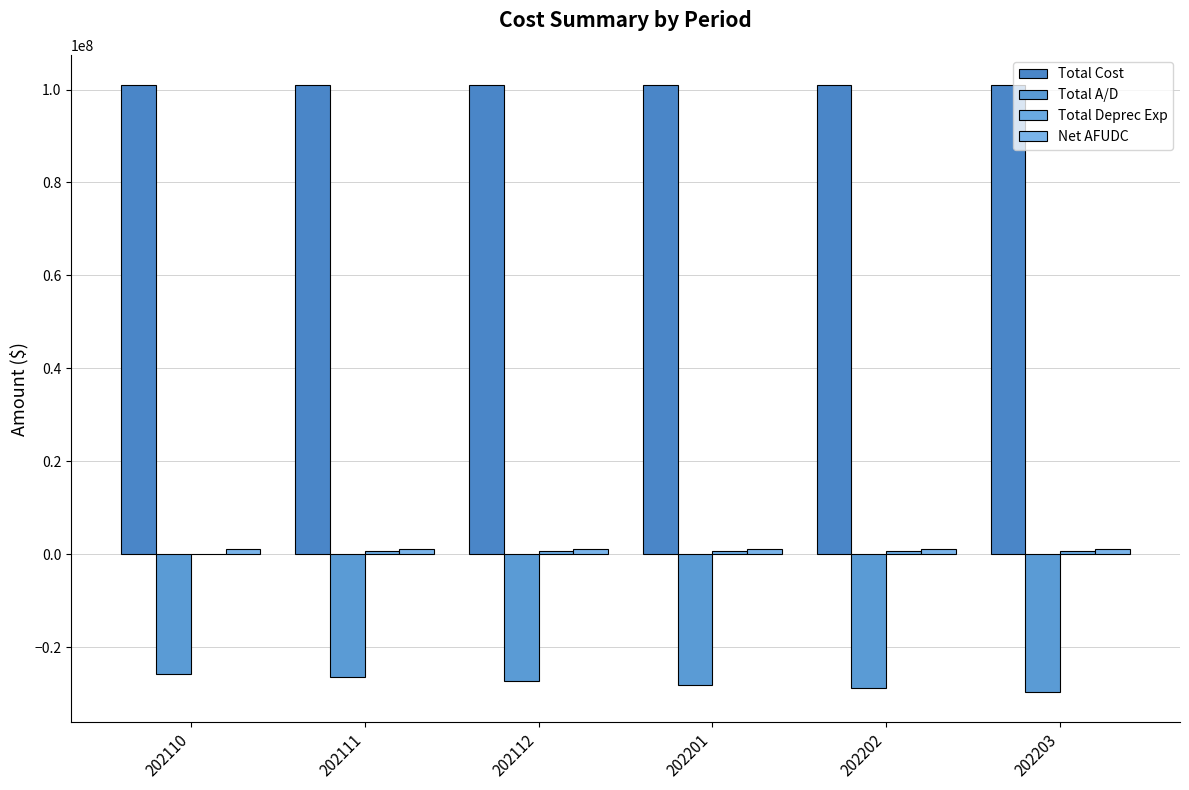

Reading left to right, list all the values displayed in this chart.

Total Cost: 100944476.8	100944476.8	100944476.8	100944476.8	100944476.8	100944476.8
Total A/D: -25671508.4	-26468010.6	-27264512.7	-28061014.9	-28857517.1	-29654019.2
Total Deprec Exp: 0.0	796502.2	796502.2	796502.2	796502.2	796502.2
Net AFUDC: 1064271.3	1060765.0	1057258.6	1053752.3	1050246.0	1046739.6